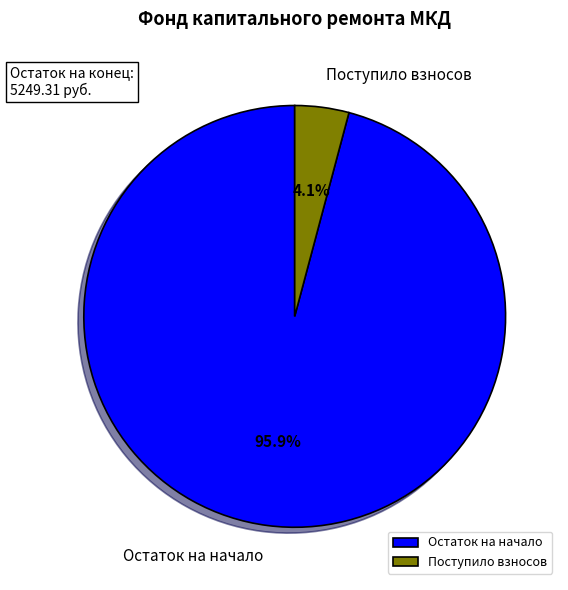

What is the smallest slice in the pie chart?

Поступило взносов